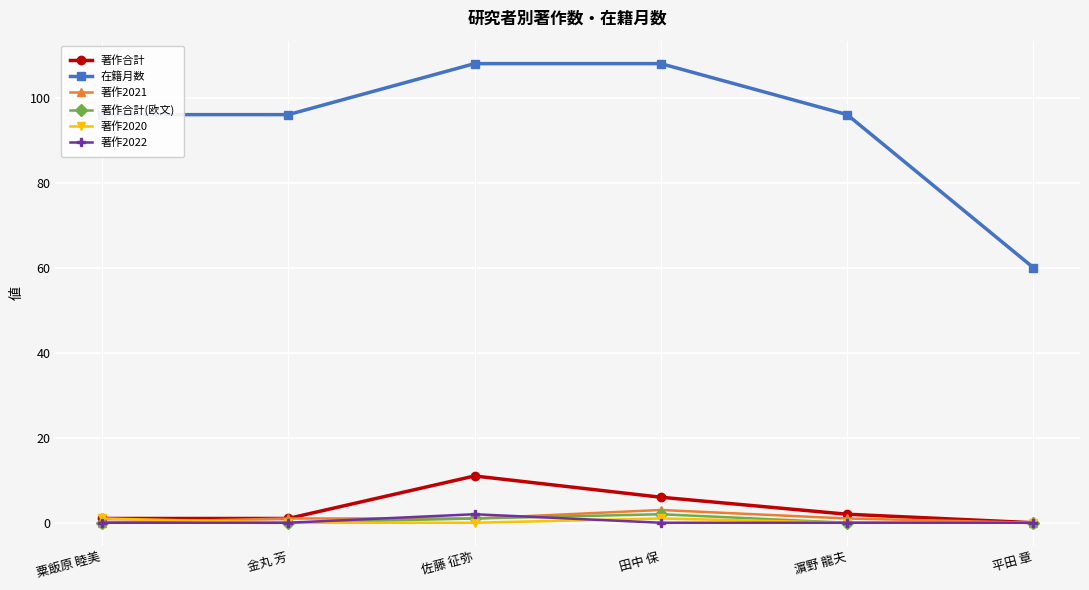

What is the sum of all 著作合計 values?

21